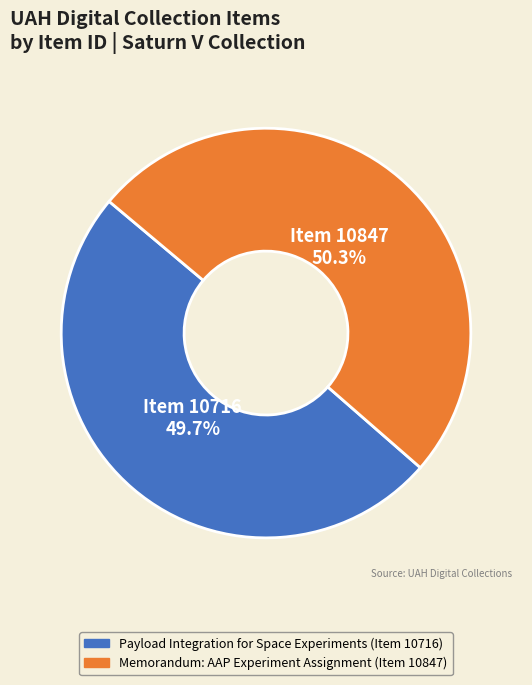

Is there a majority slice in this chart?

Yes